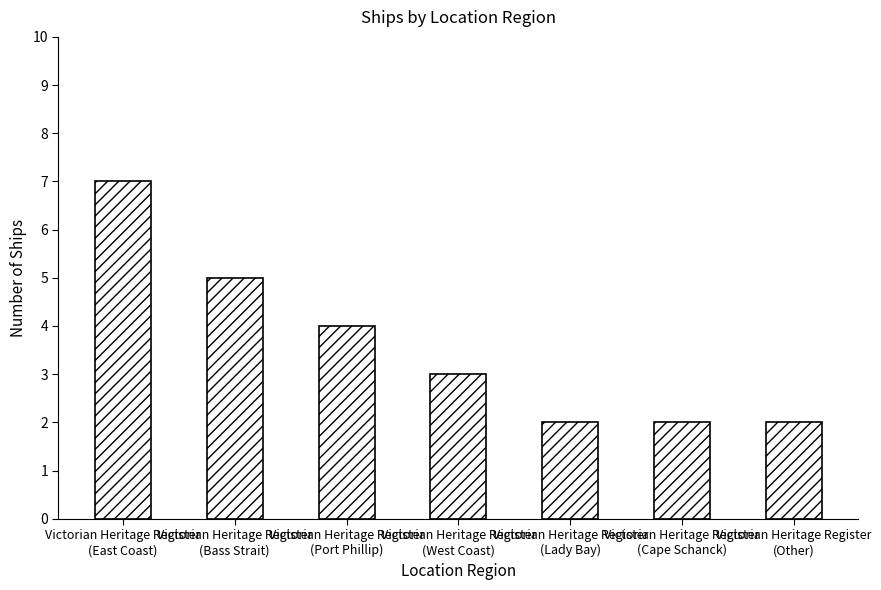

What is the sum of all values?

25